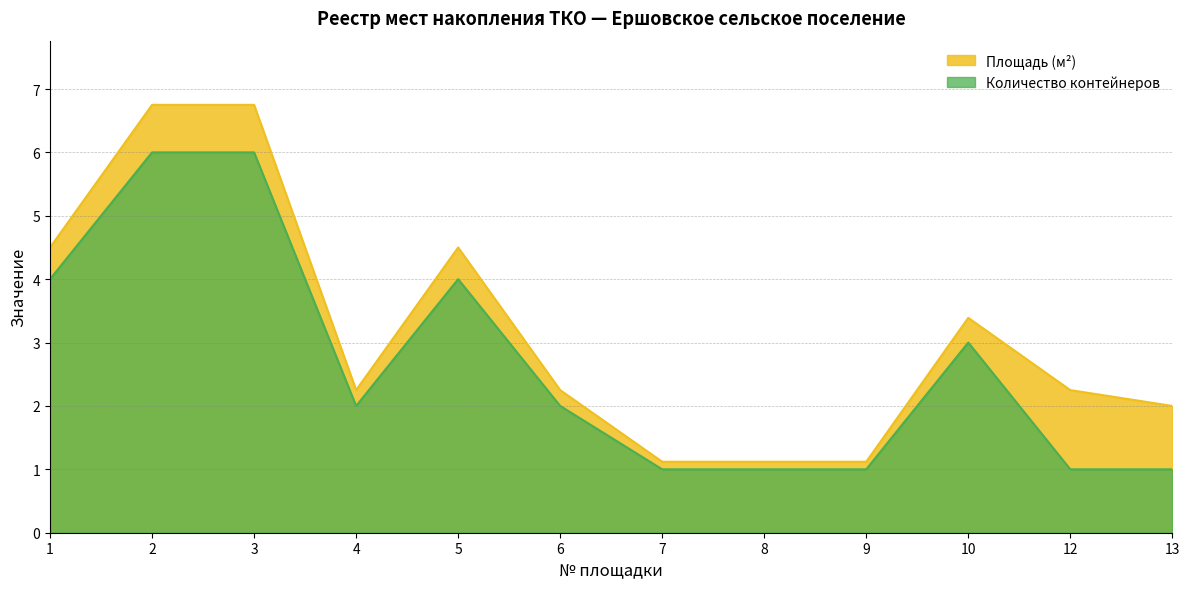

What is the sum of the Количество контейнеров values at 9 and 7?

2.0